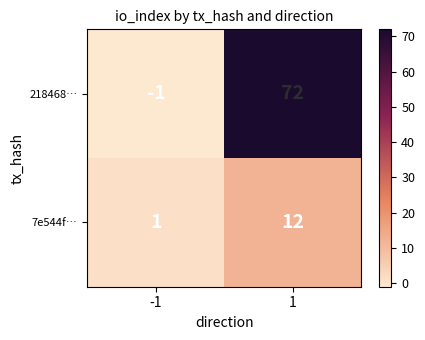

What is the sum of the 7e544f… values at -1 and 1?

13